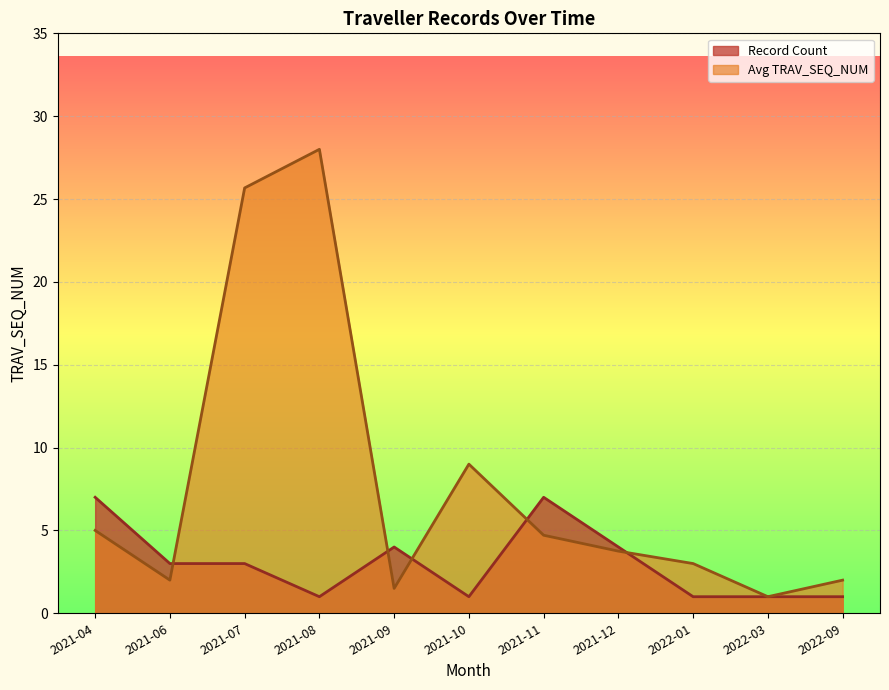

Rank the series by their average value, from highest to lowest.

Avg TRAV_SEQ_NUM, Record Count